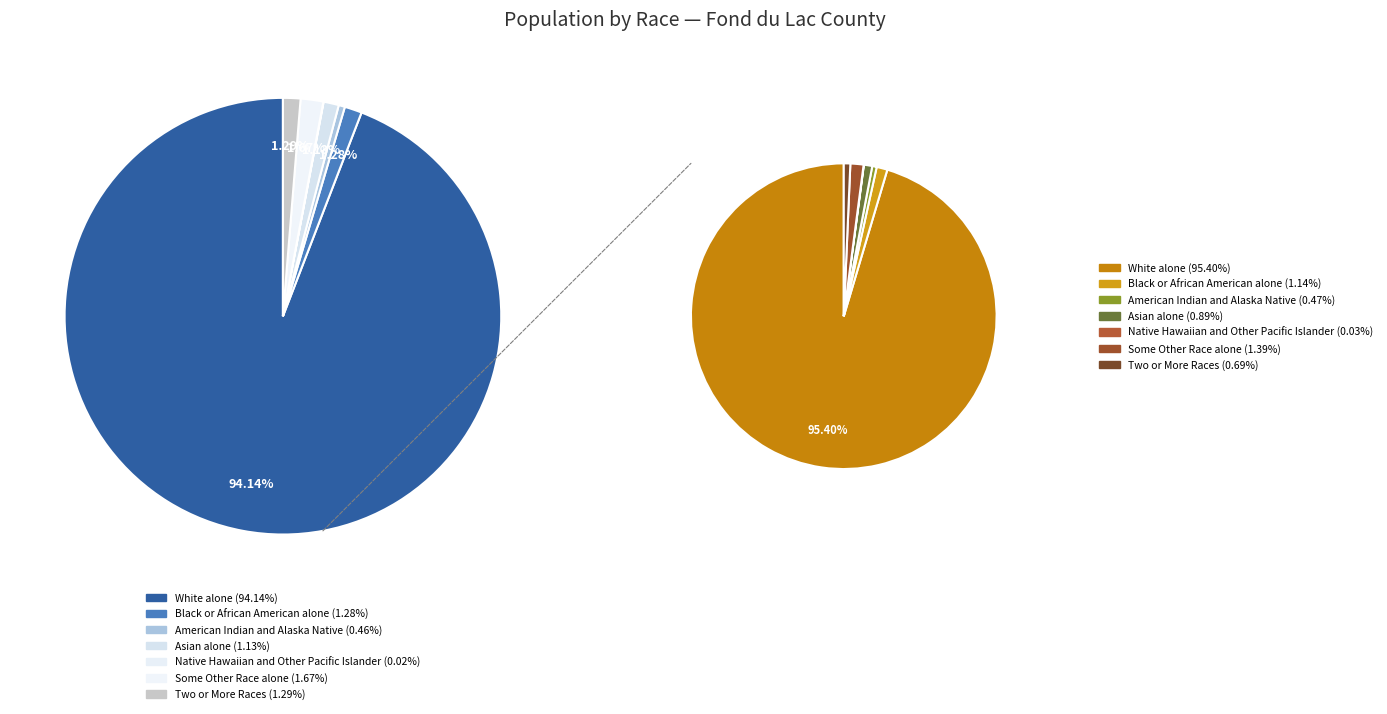

To the nearest percent, what portion does Some Other Race alone represent?

2%